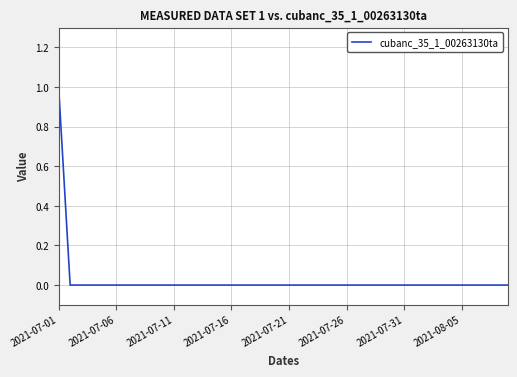

Does the chart display data point markers on the line(s)?

No